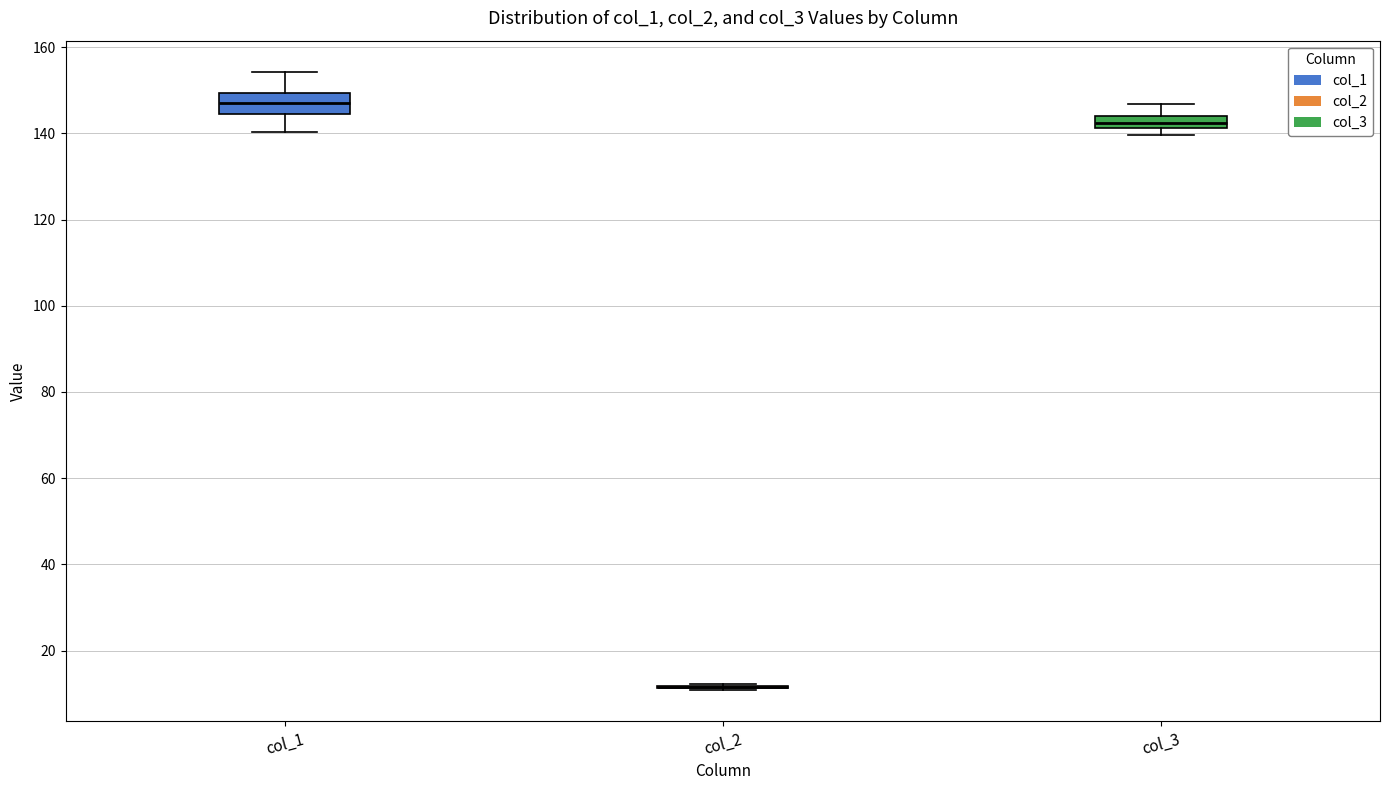

Comparing the boxes themselves (not the whiskers), which one is the tallest?

col_1